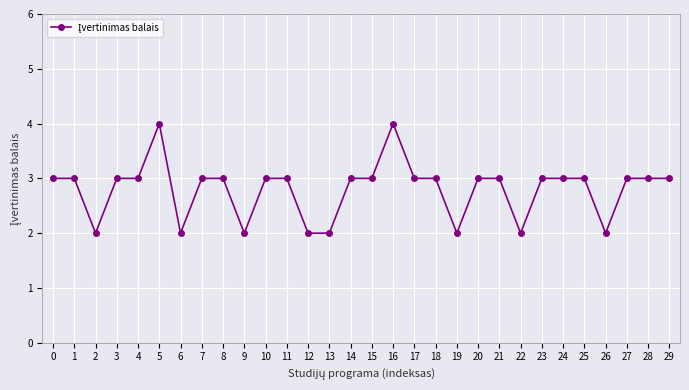

True or false: there are more than 0 points higher than both neighbors.

True